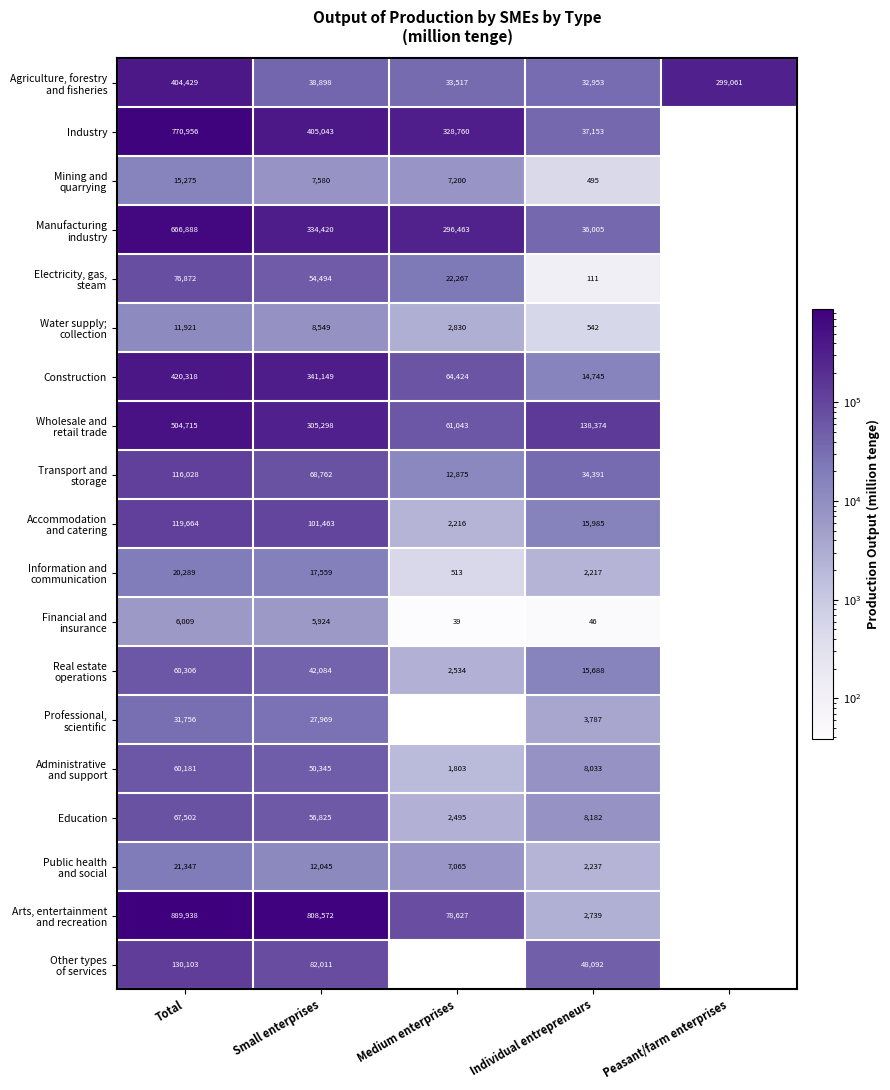

What is the spread (max minus min) of values at Total?

883929